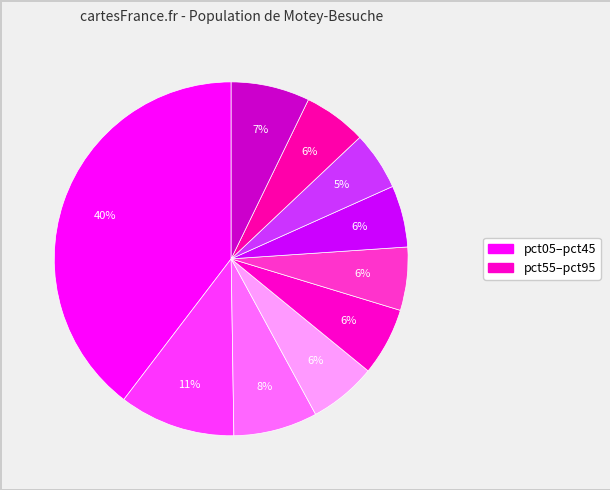

How many slices are in this pie chart?

10